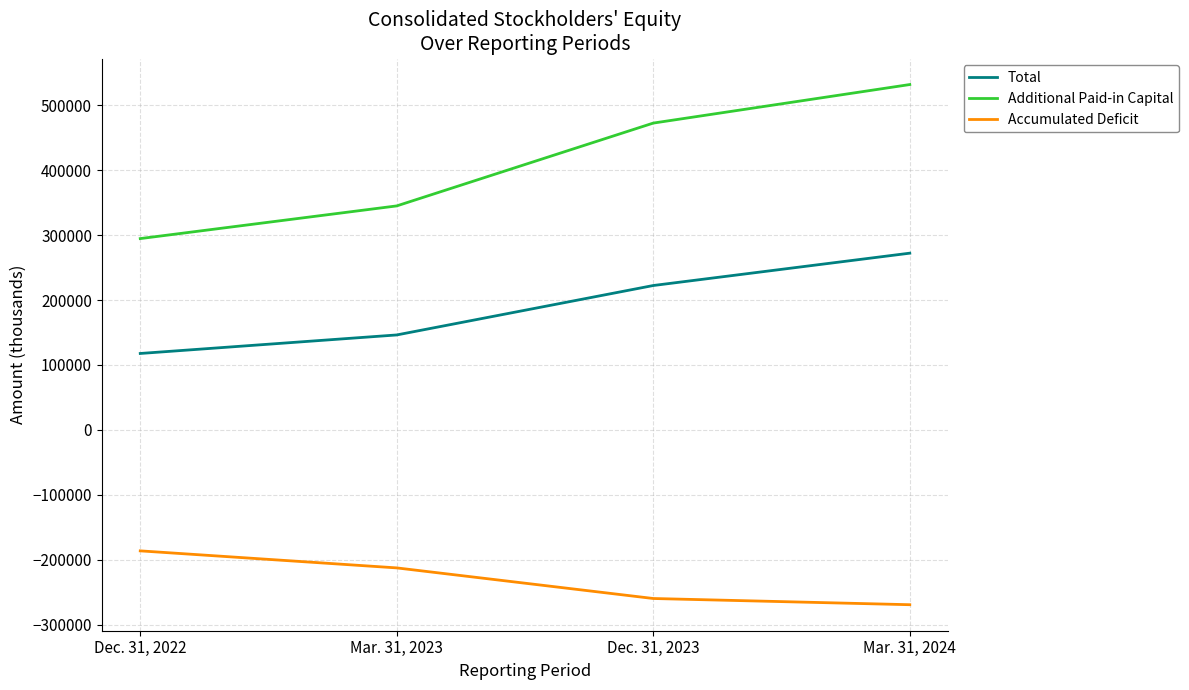

What value does the Additional Paid-in Capital series have at Dec. 31, 2023, to the nearest 50?

472850